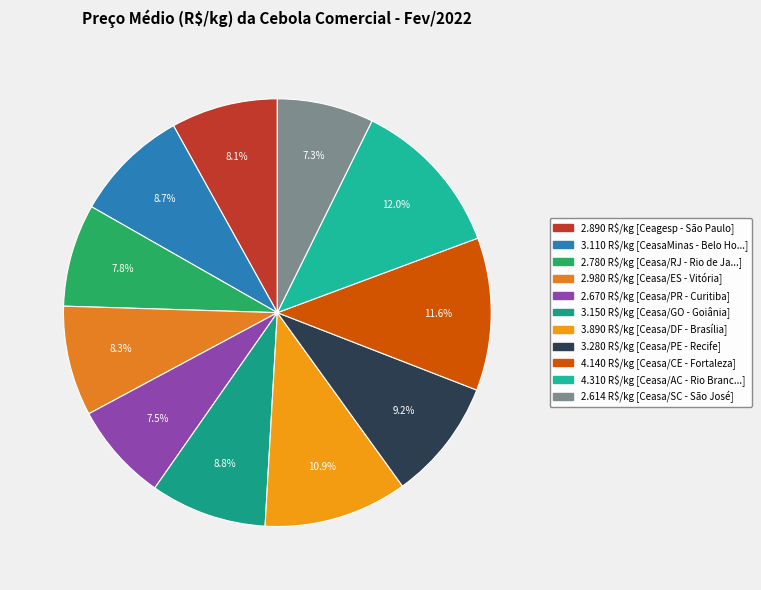

Count the number of slices in the pie.

11